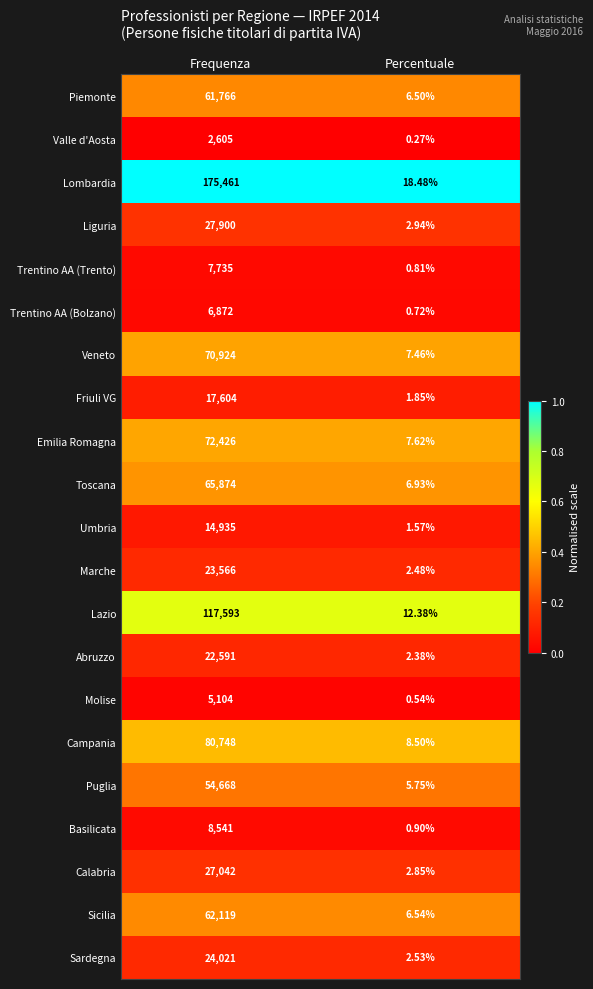

Which series changed the most between Frequenza and Percentuale?

Lombardia